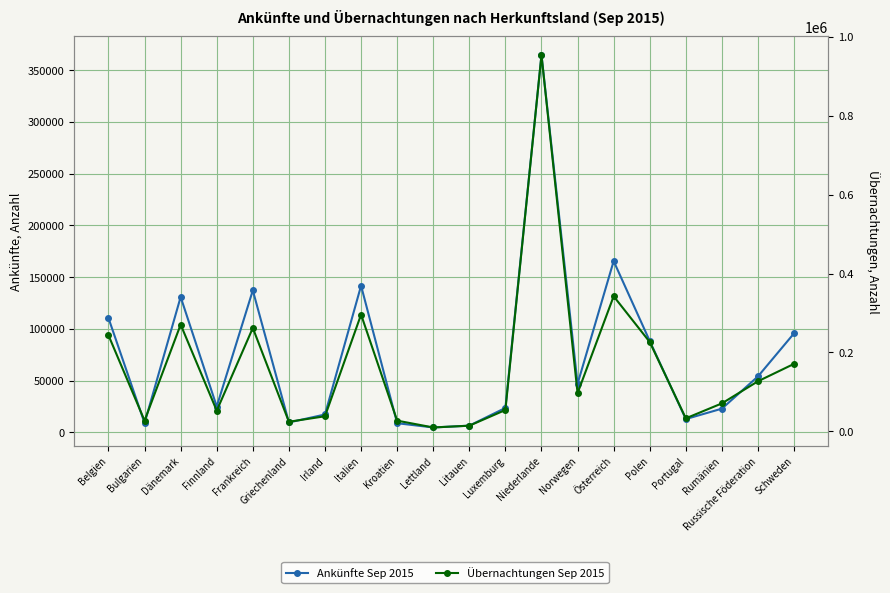

What is the greatest value displayed?

954186